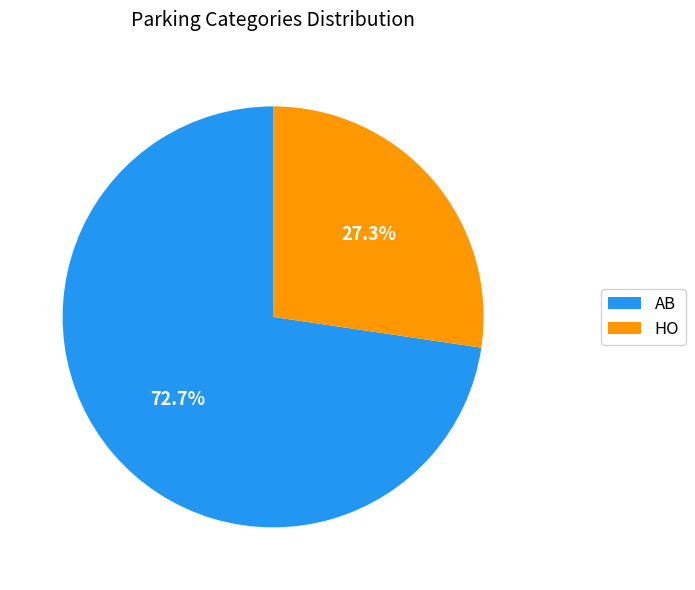

To the nearest percent, what is the difference between the largest and smallest slice percentages?

45%